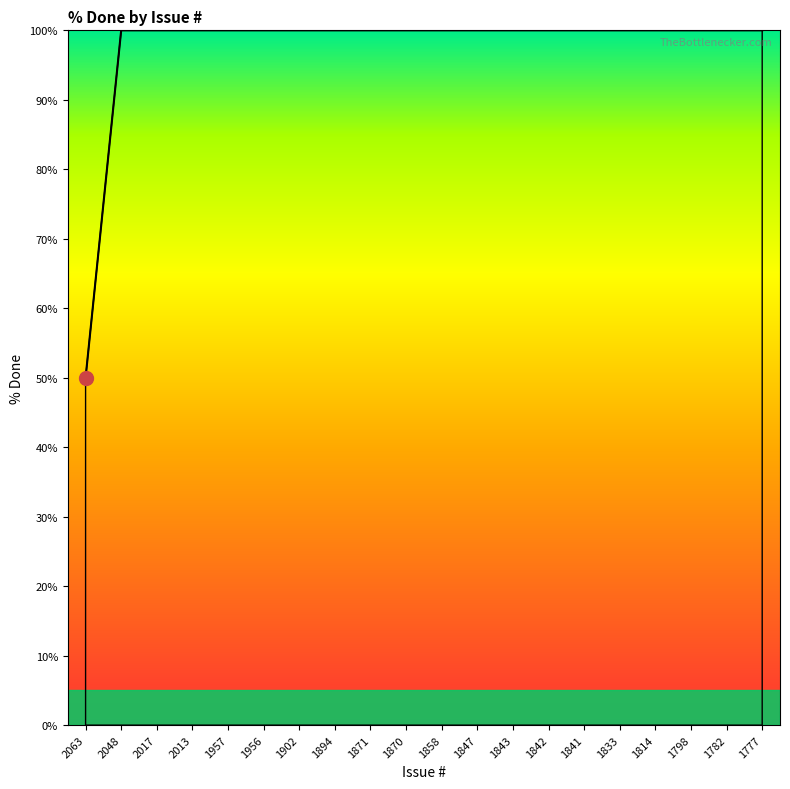

The value at 2048 is 146. True or false?

False